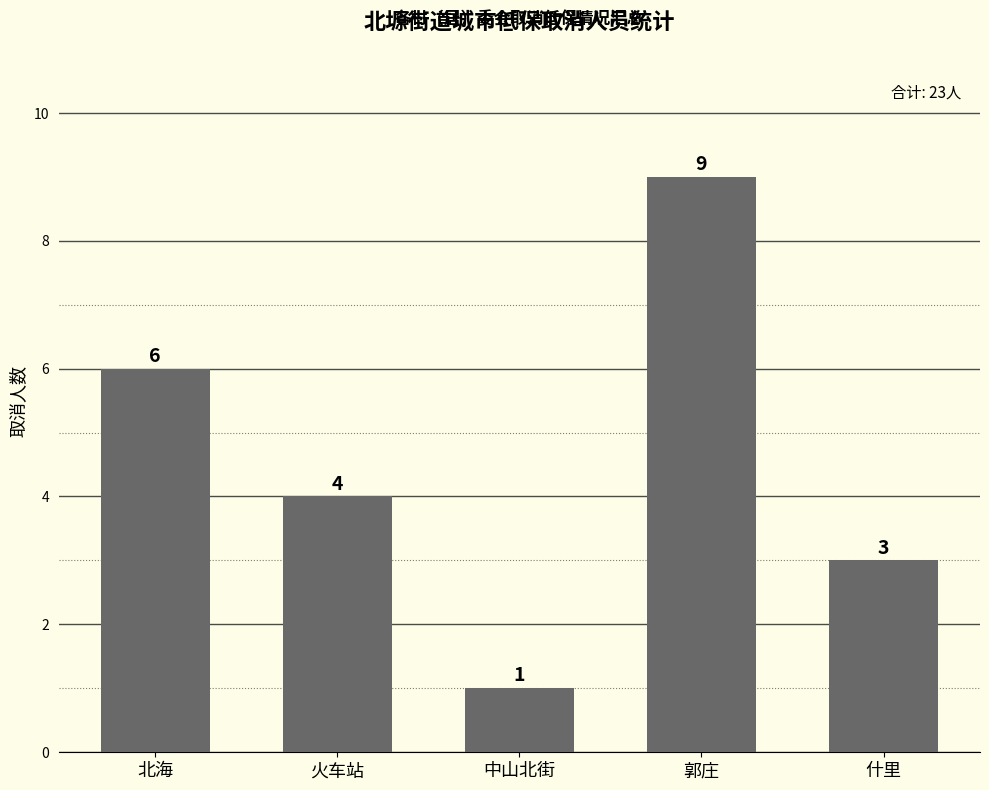

What position from the right is 什里?

1